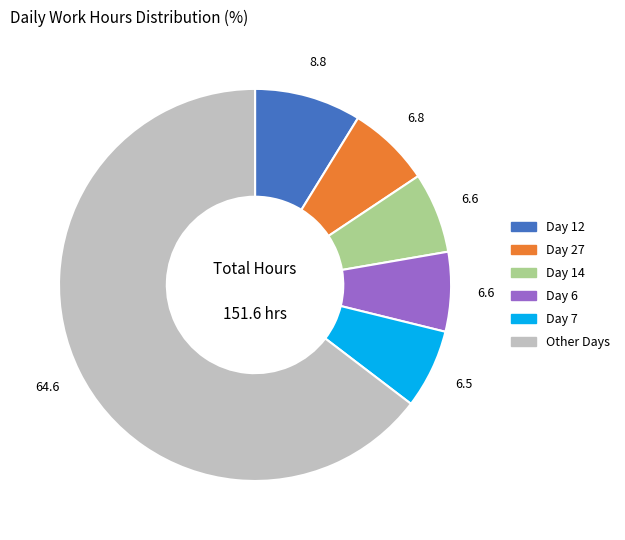

Does any single category account for the majority?

Yes